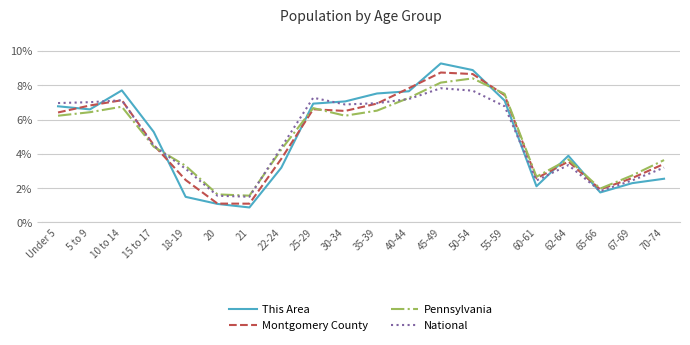

What is the total value across all series at 20?

5.4